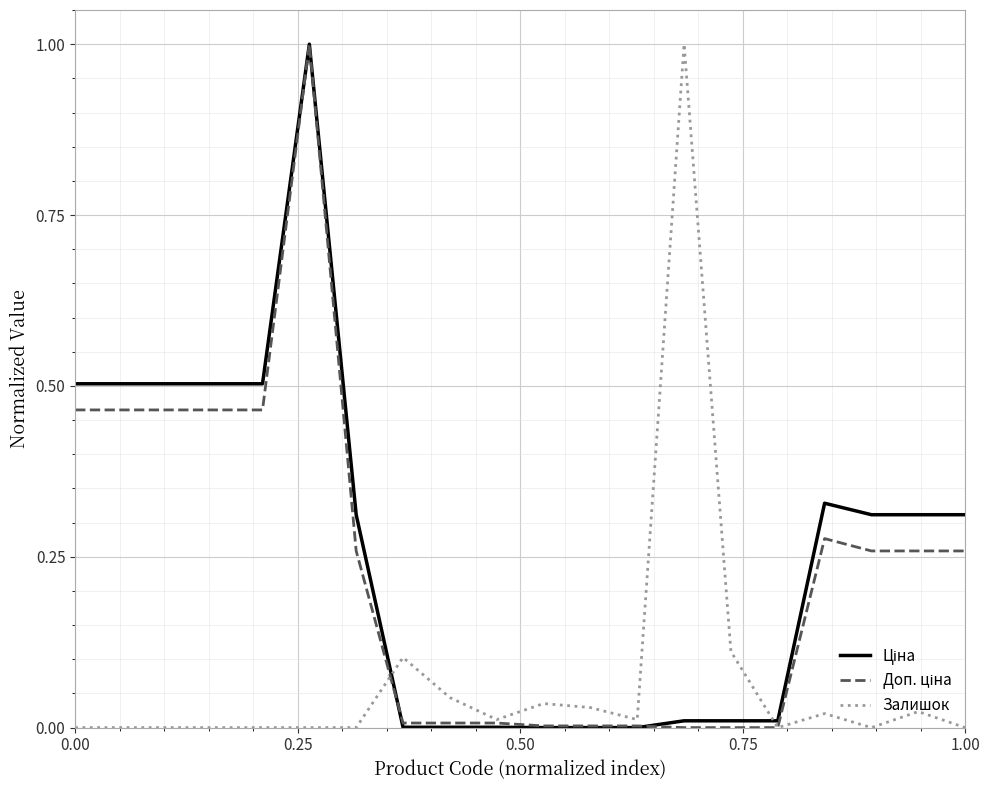

What is the maximum value shown in the chart?

1.0